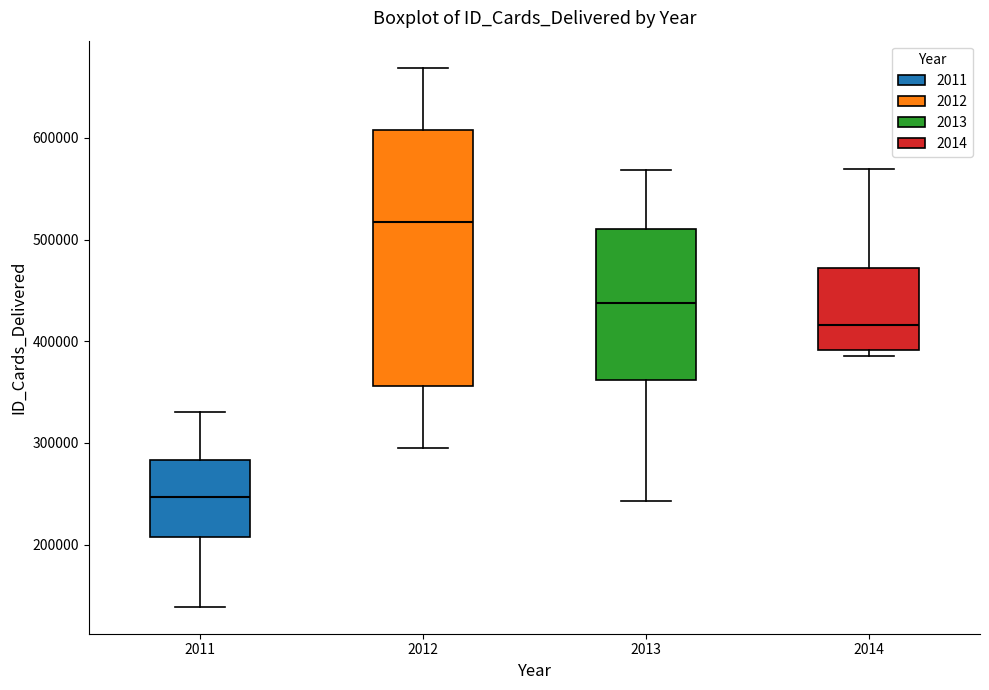

Comparing the boxes themselves (not the whiskers), which one is the tallest?

2012